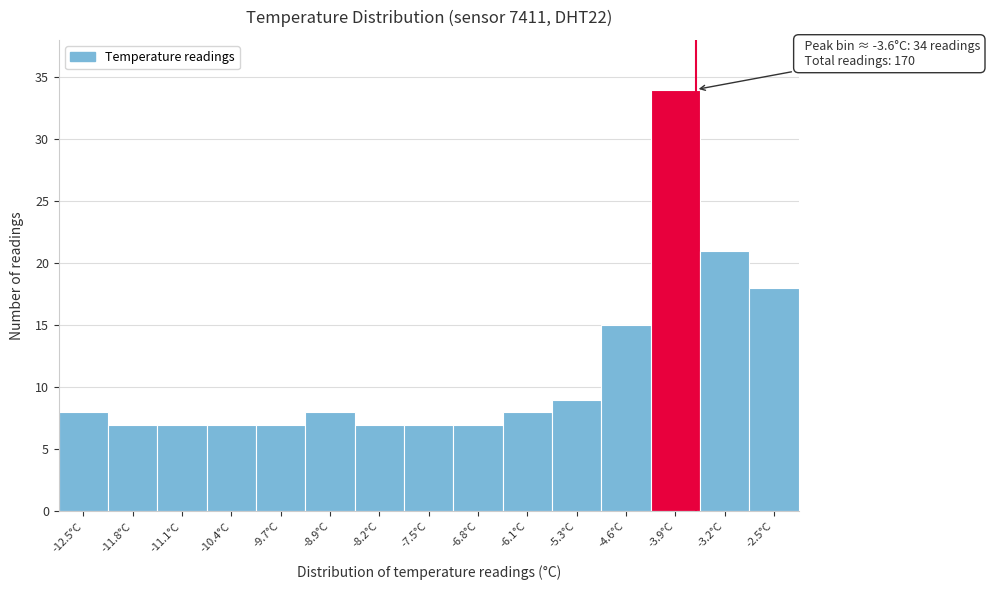

Which range on the x-axis has the tallest bar?

-4.26 to -3.54